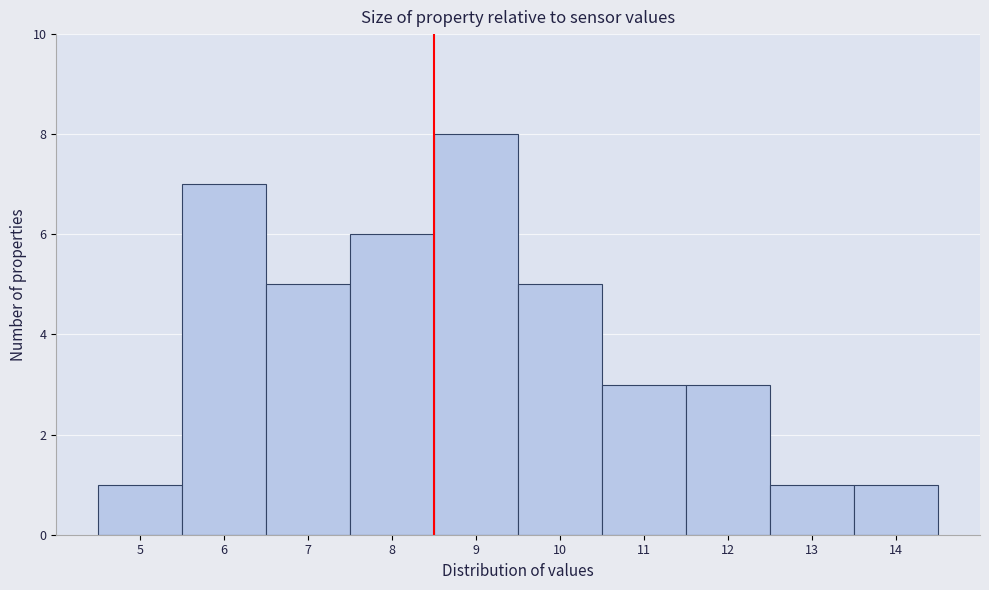

Reading right to left, extract all data points from this chart.

1	1	3	3	5	8	6	5	7	1